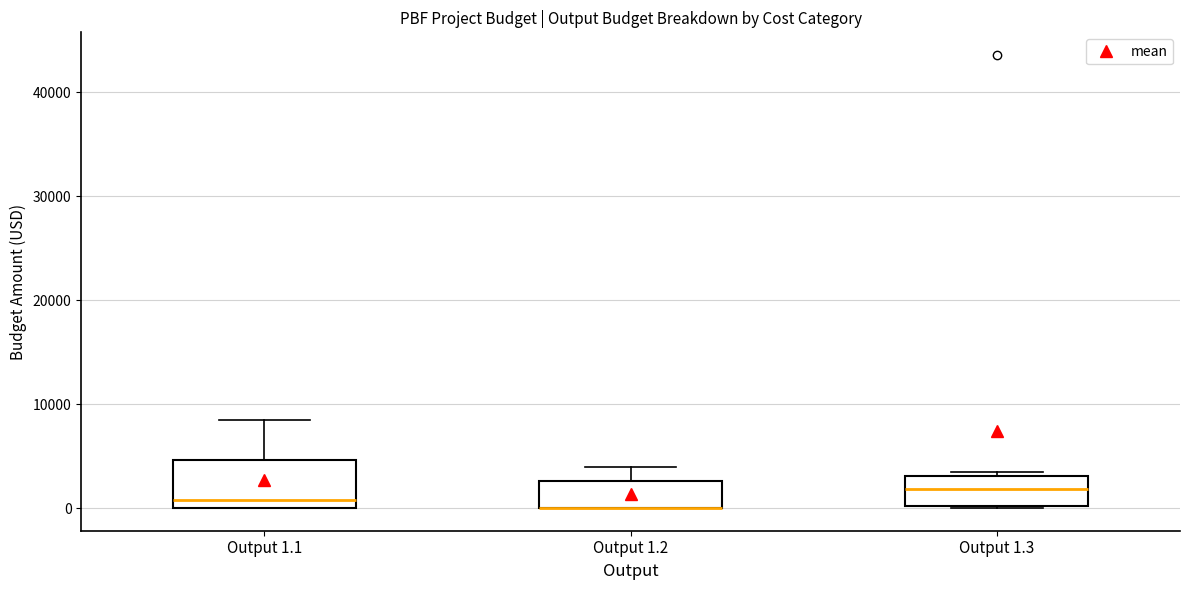

Where is the lower edge of the box for Output 1.2 on the y-axis? The values are not printed on the chart, so give them approximately, as read against the axis.

0